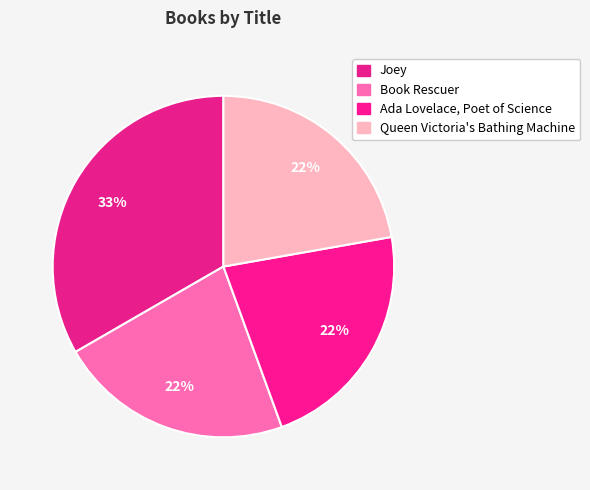

How many slices are in this pie chart?

4